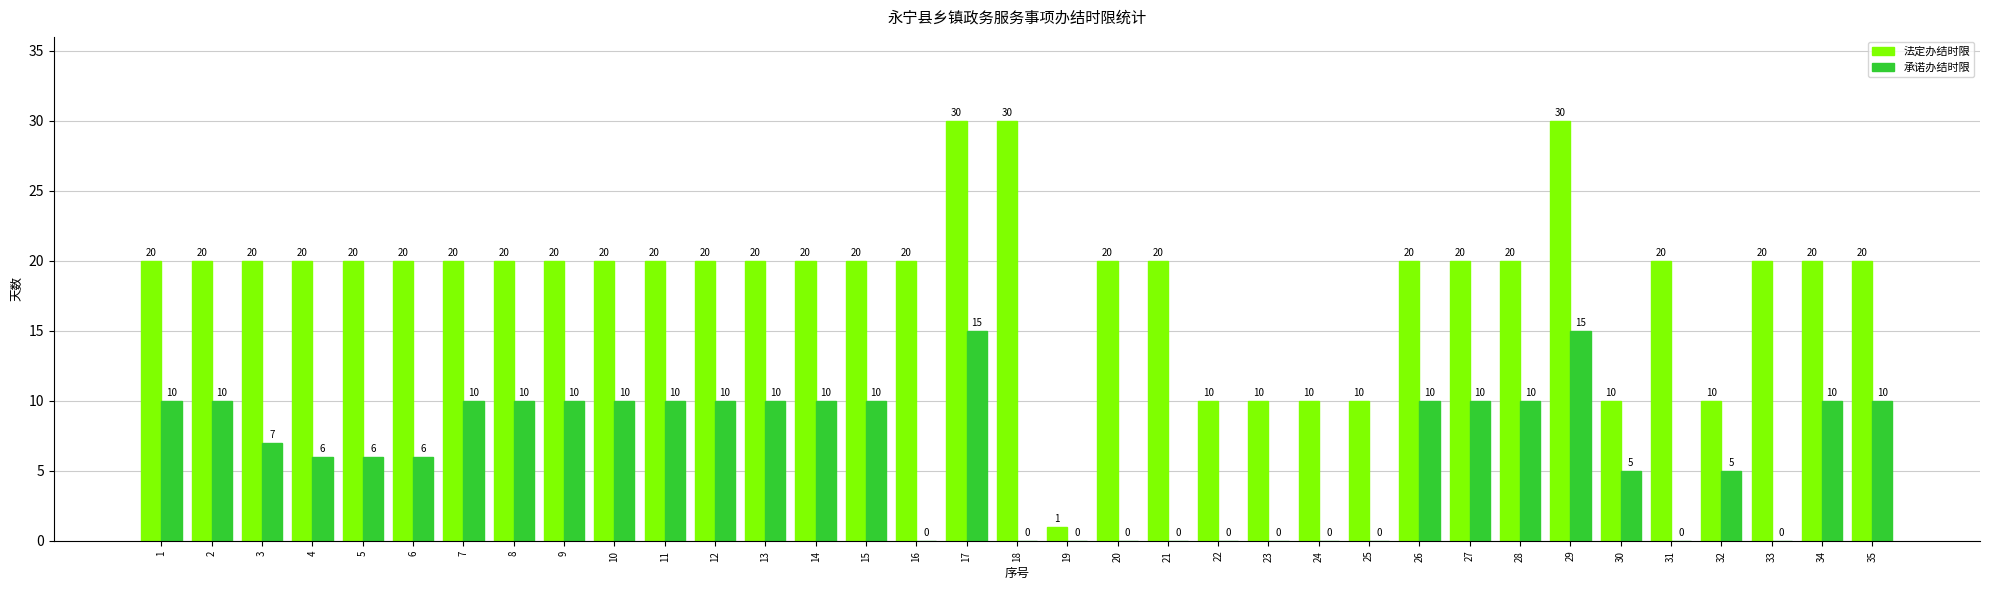

Which series changed the most between 5 and 22?

法定办结时限